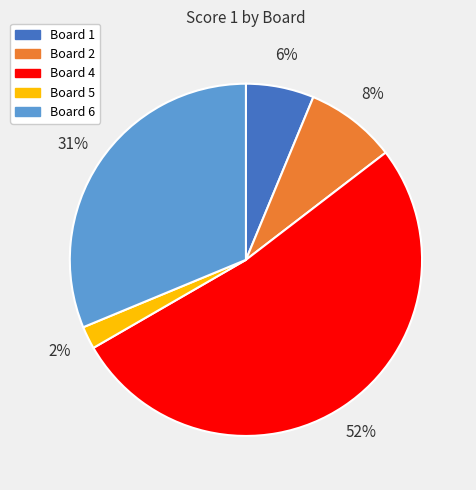

Is there any slice that represents more than half of the pie?

Yes